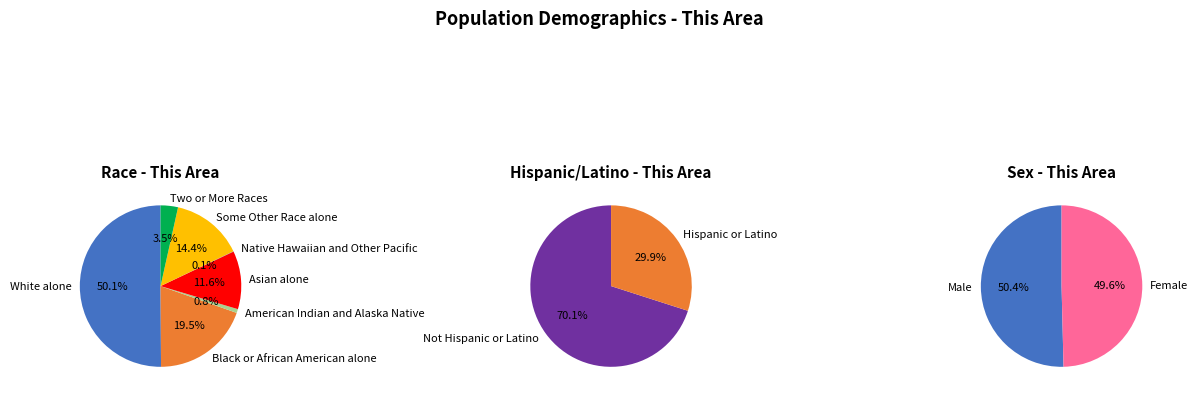

What is the largest slice in the pie chart?

White alone